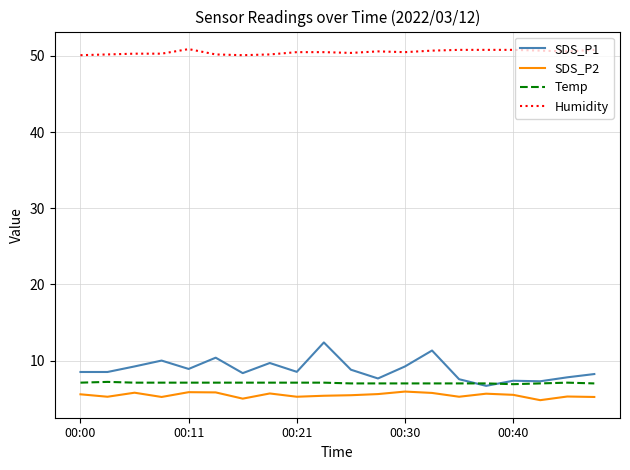

True or false: SDS_P2 and Temp intersect in this chart.

False